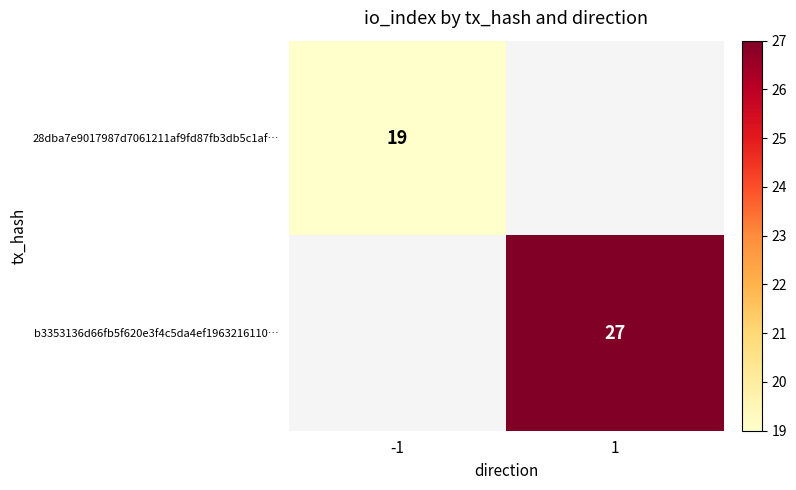

At how many categories does at least one series exceed 20?

1